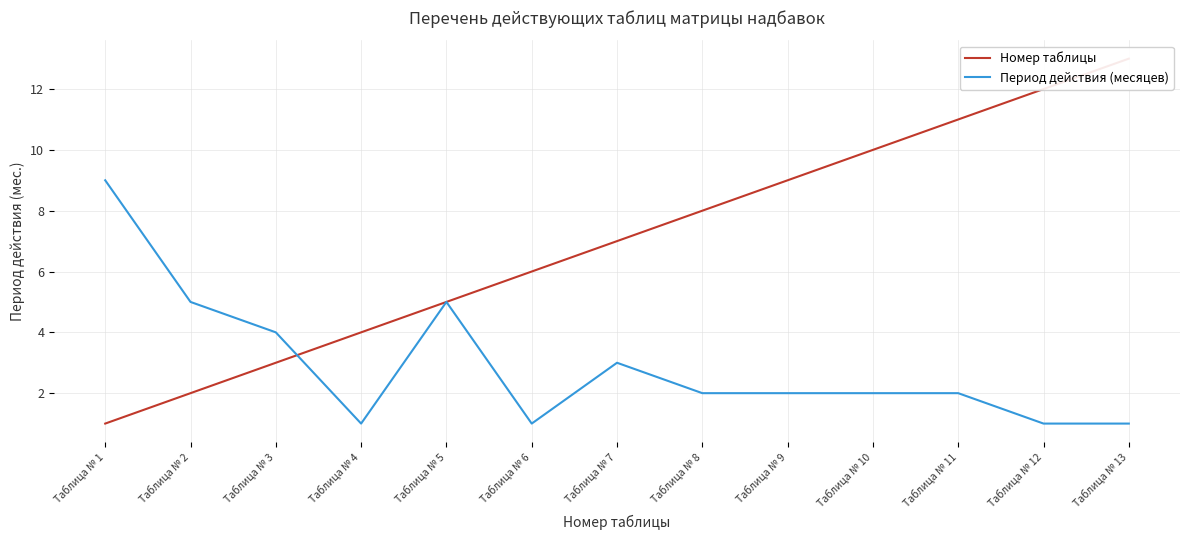

How many lines are shown in the chart?

2